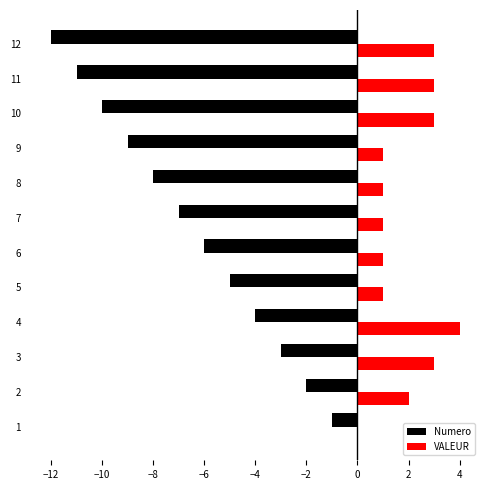

What are all the series names shown in the legend?

Numero, VALEUR